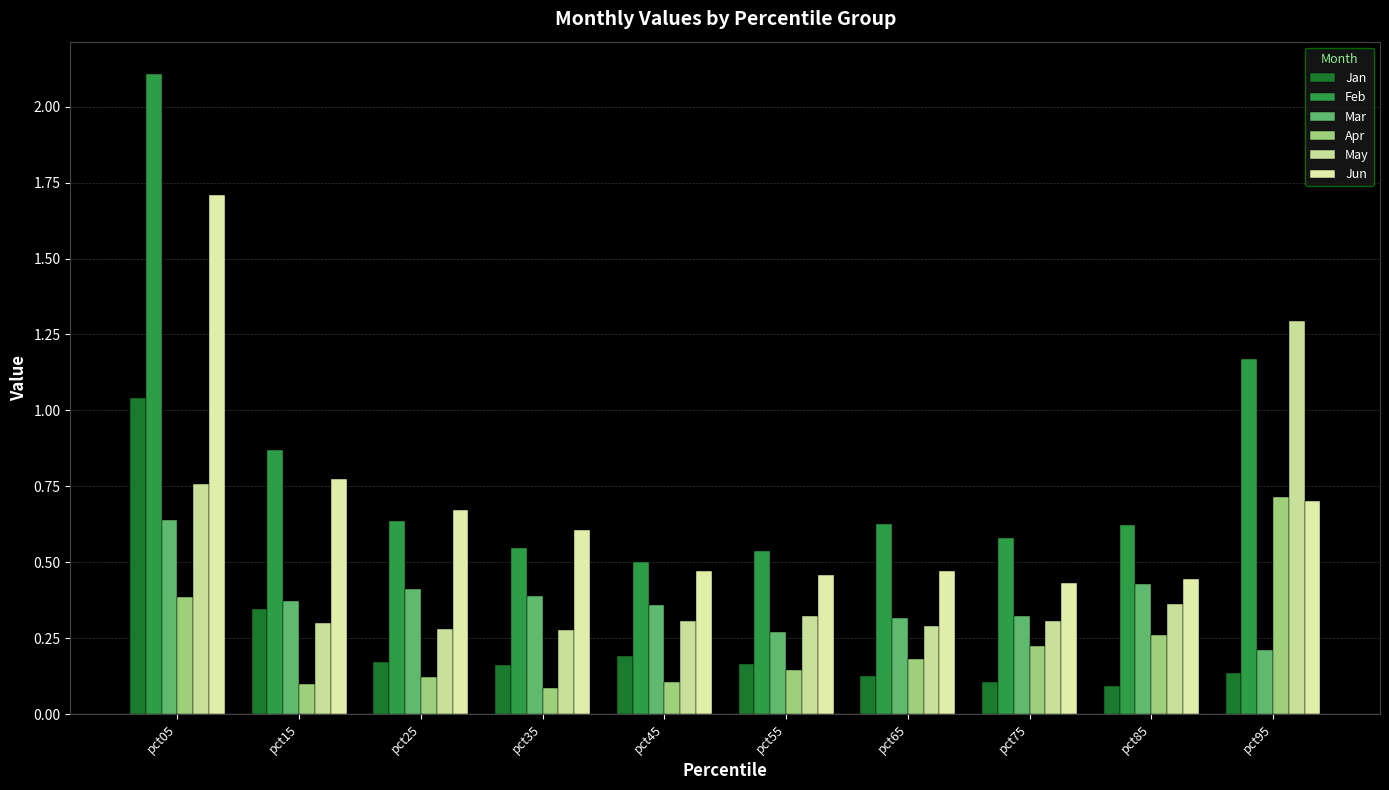

How many Mar values are between 0 and 1?

10